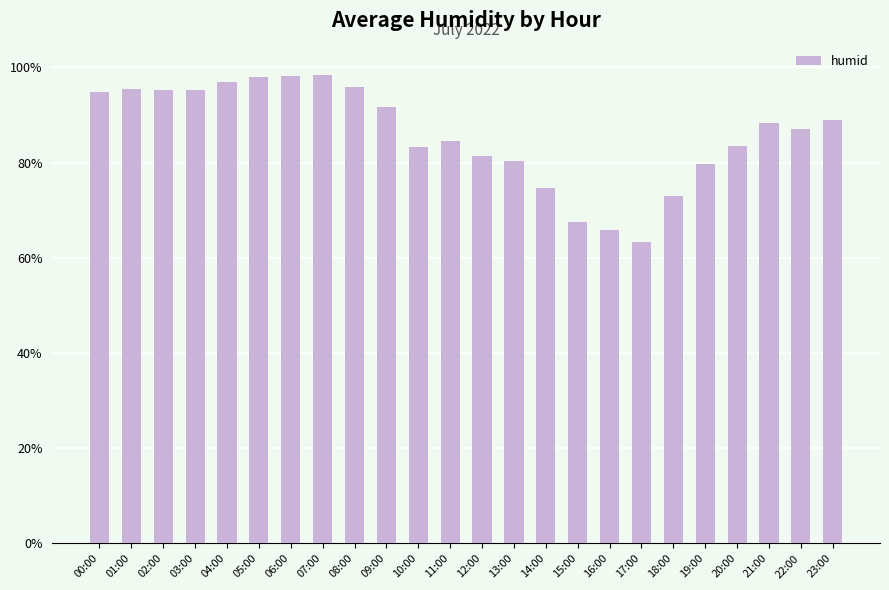

The chart shows a value of 63.4 at 17:00. True or false?

True